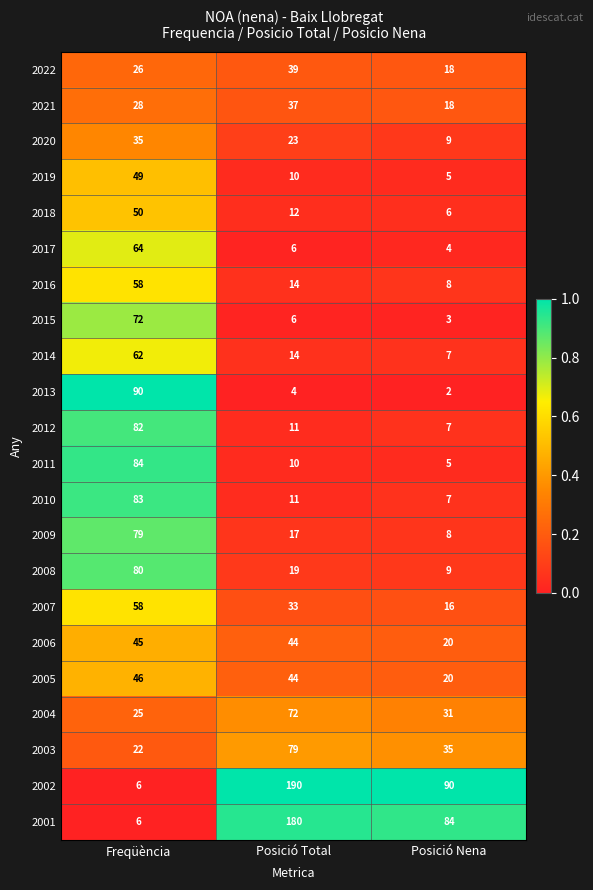

List the labels in order of 2012 value, smallest first.

Posició Nena, Posició Total, Freqüència